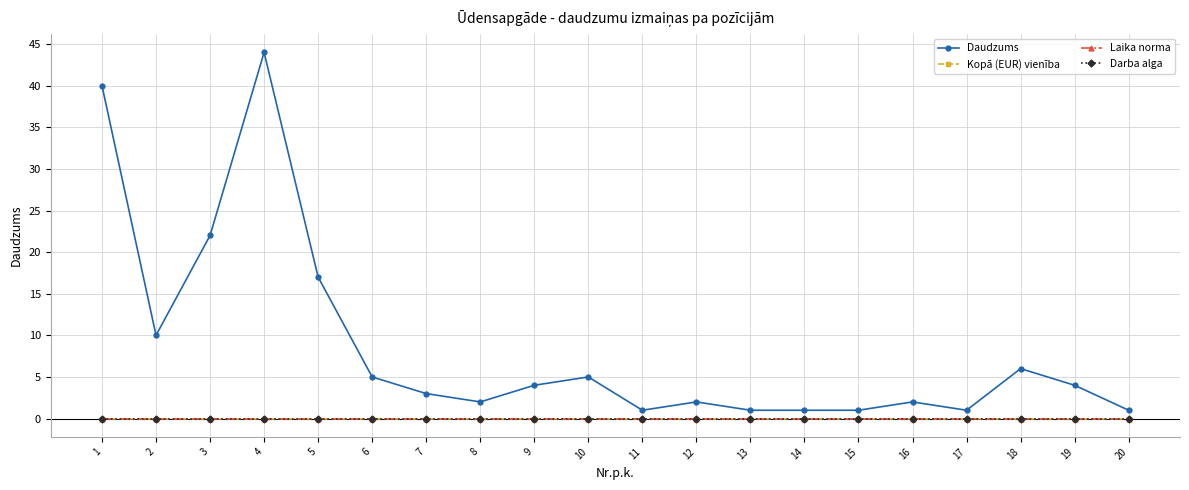

What is the total value across all series at 2?

10